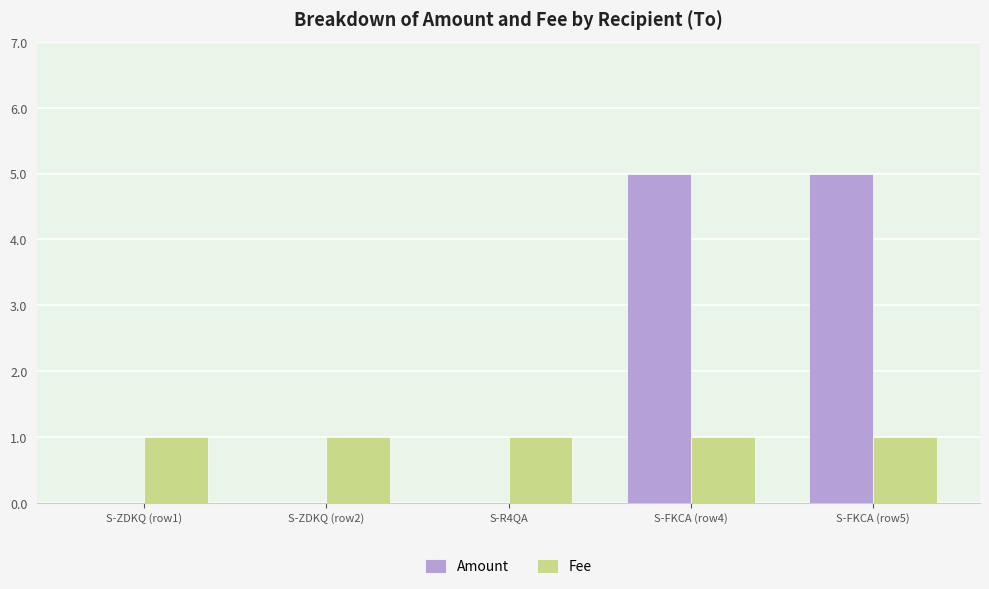

What is the sum of all Amount values?

10